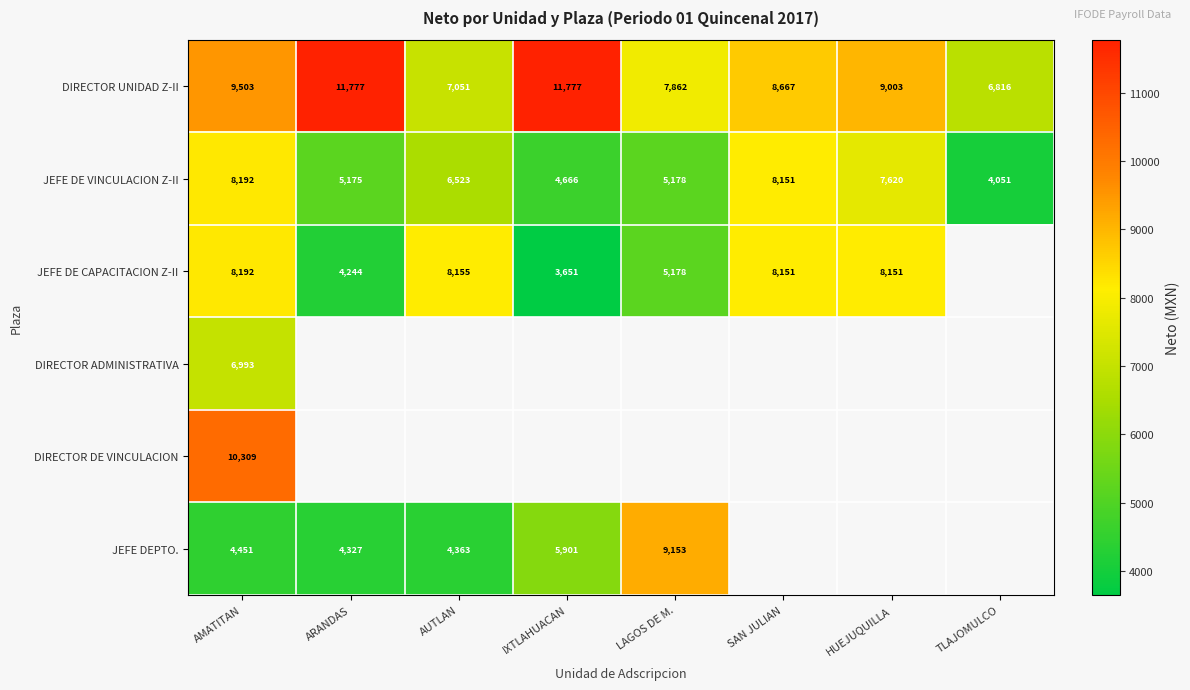

The JEFE DE VINCULACION Z-II series shows 2027.2 at ARANDAS. True or false?

False